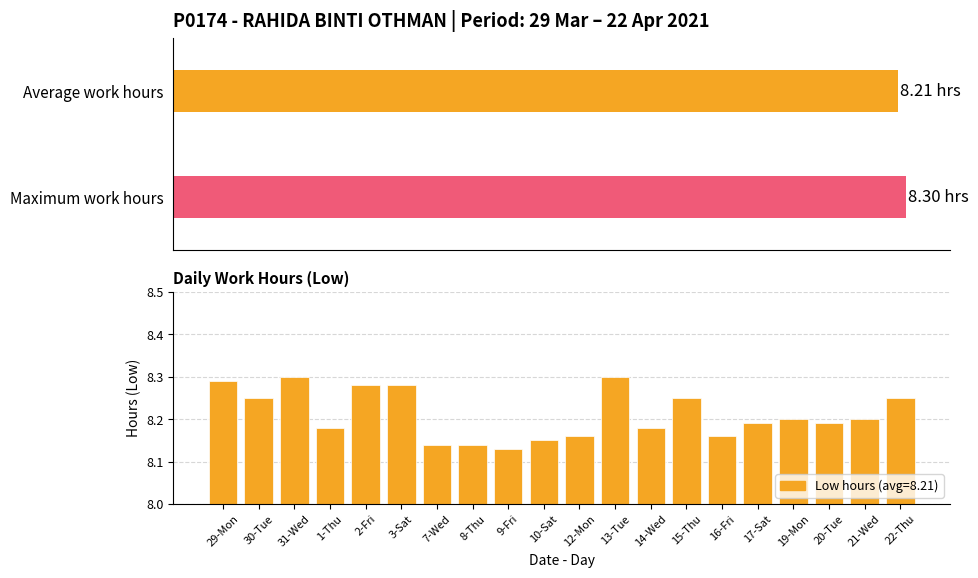

True or false: the data shows 4.6 at 7-Wed.

False